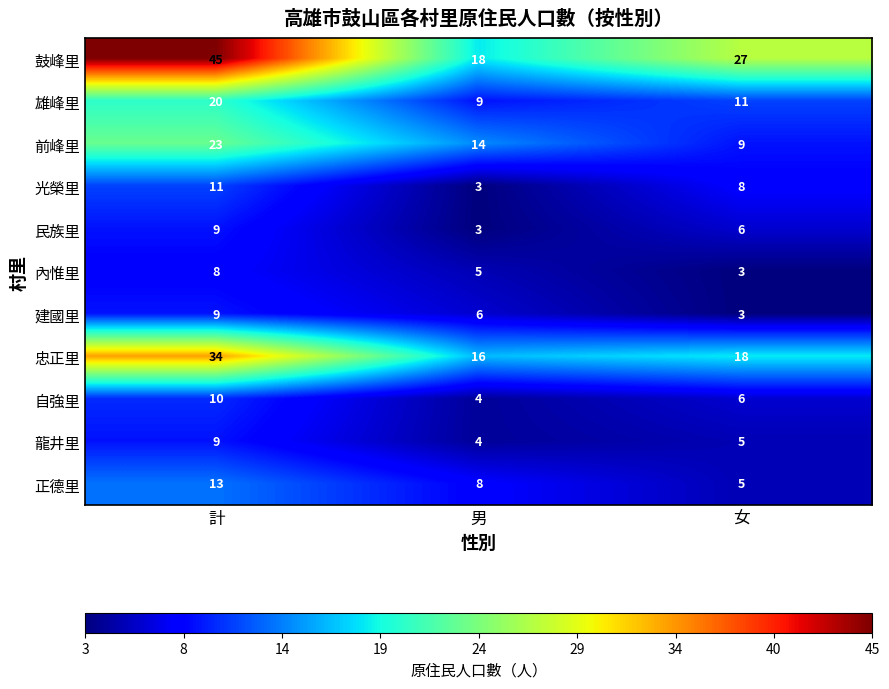

At which label does 正德里 reach its peak?

計